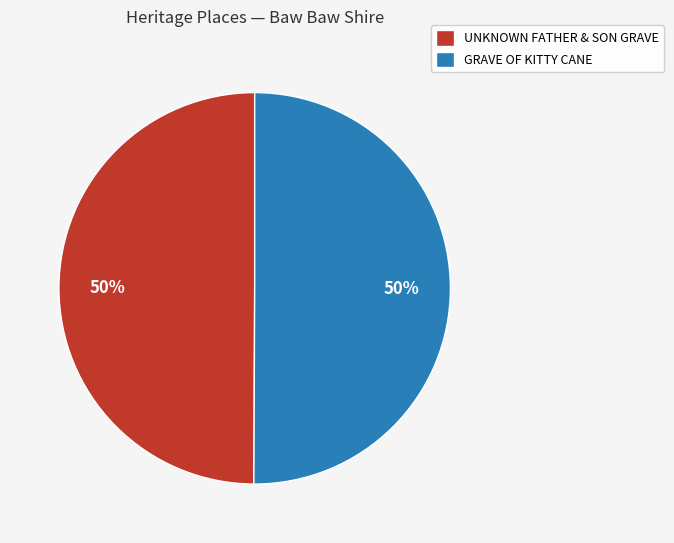

How many segments does this pie chart have?

2